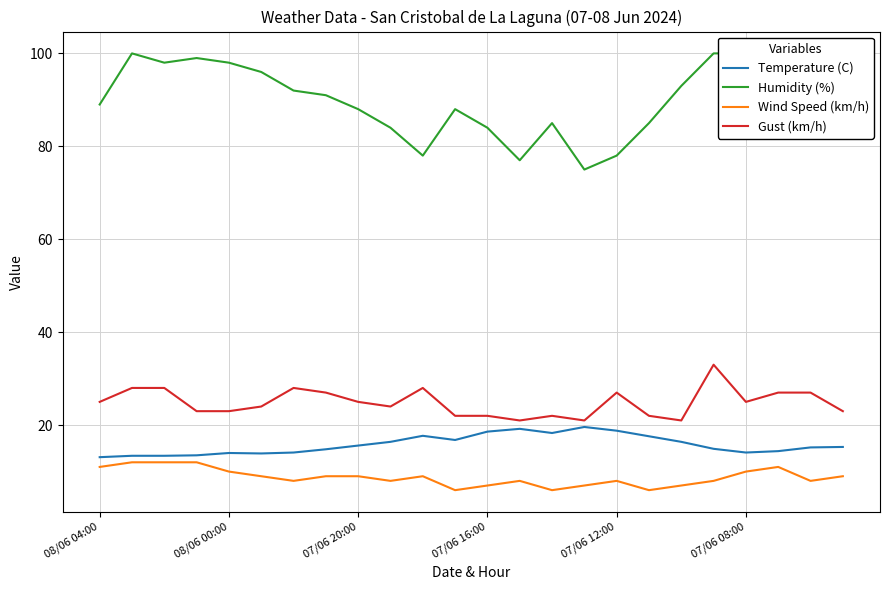

The Temperature (C) series shows 4.4 at 08/06 04:00. True or false?

False